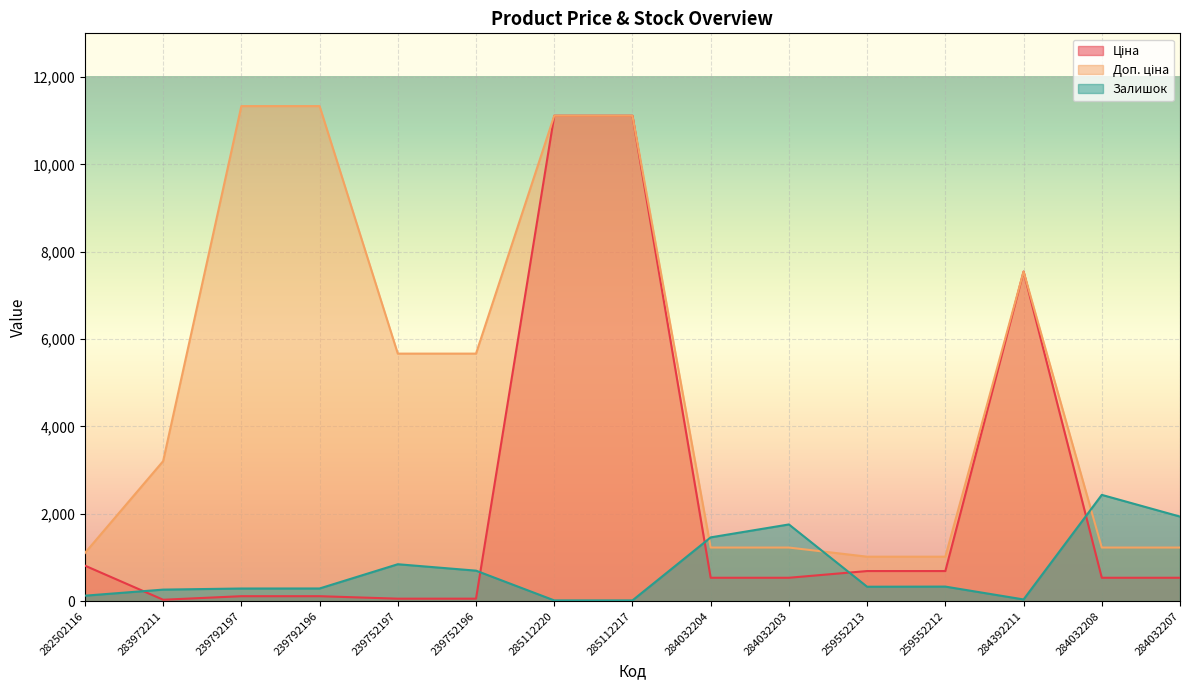

True or false: Ціна has more than 0 interior local peaks.

True